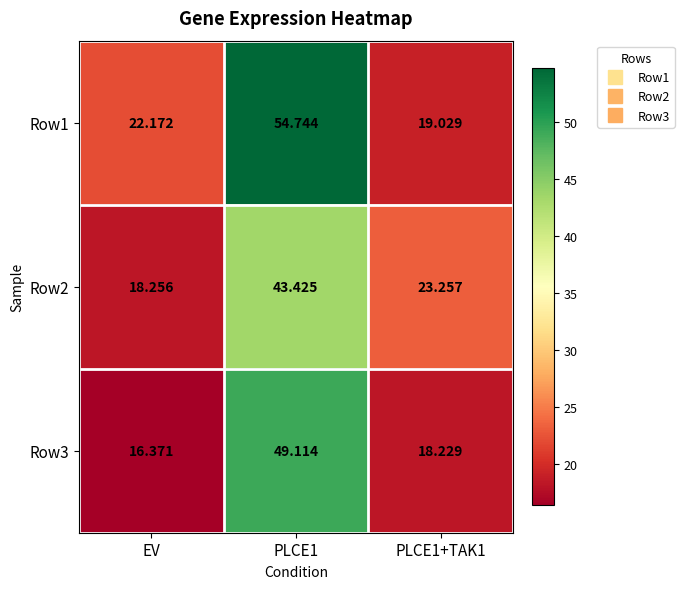

Which category has the lowest value across all series?

EV